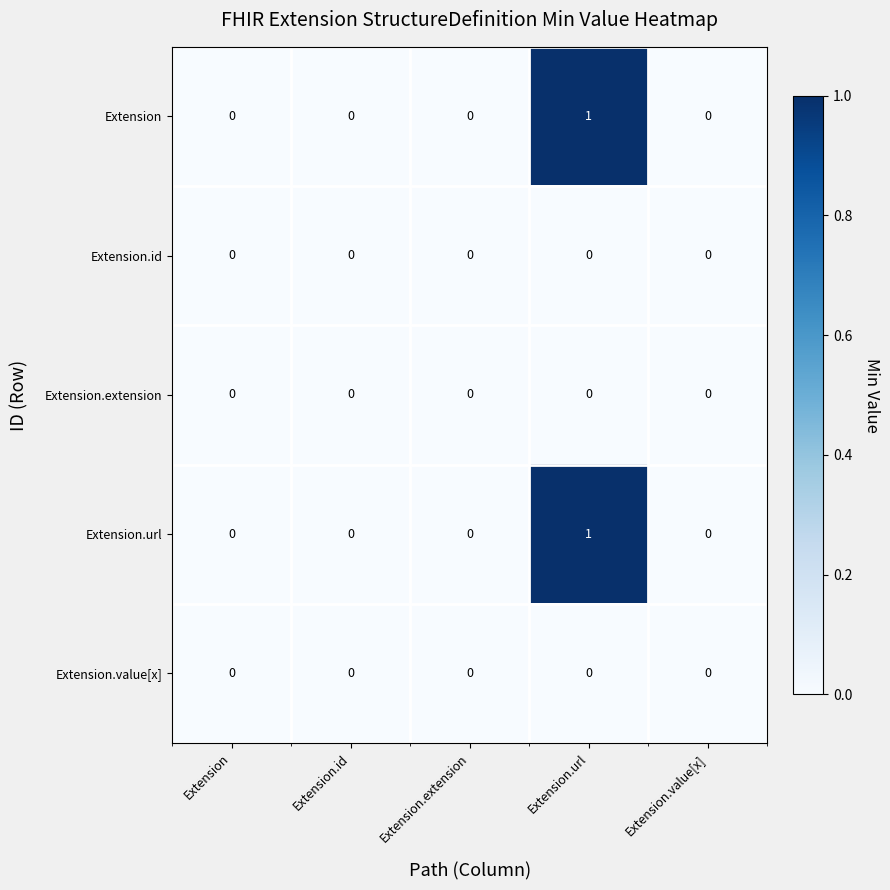

What is the greatest value displayed?

1